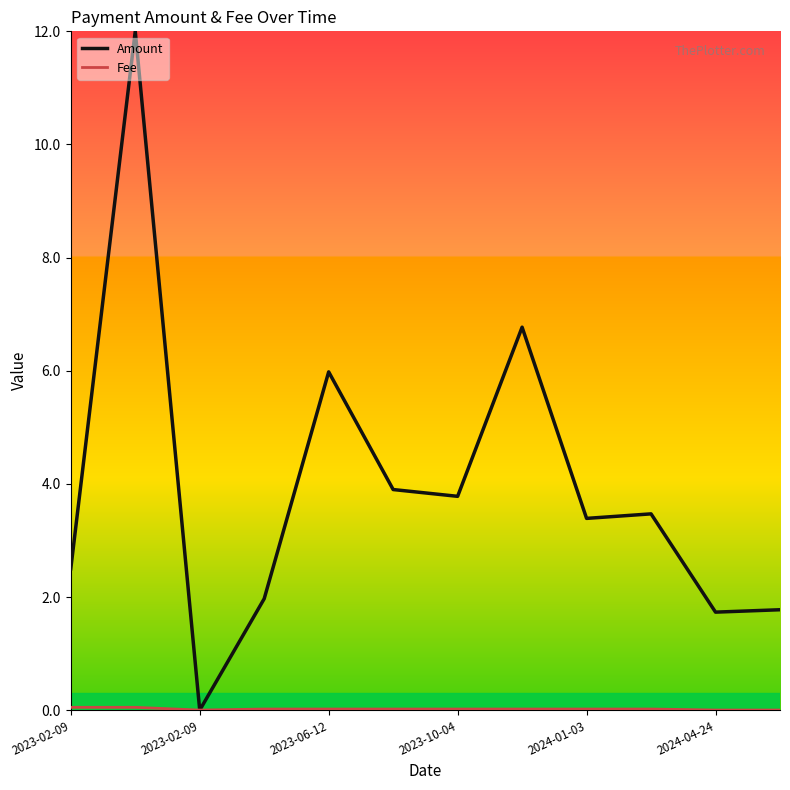

Which series has the largest total across all categories?

Amount